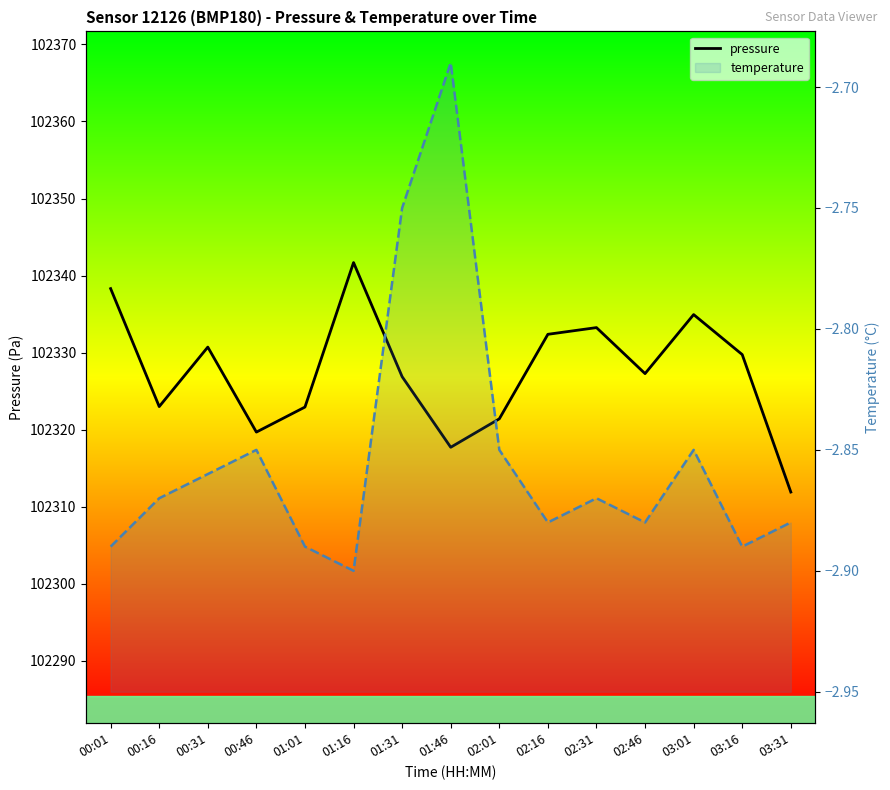

Where is the first local maximum for temperature?

00:46